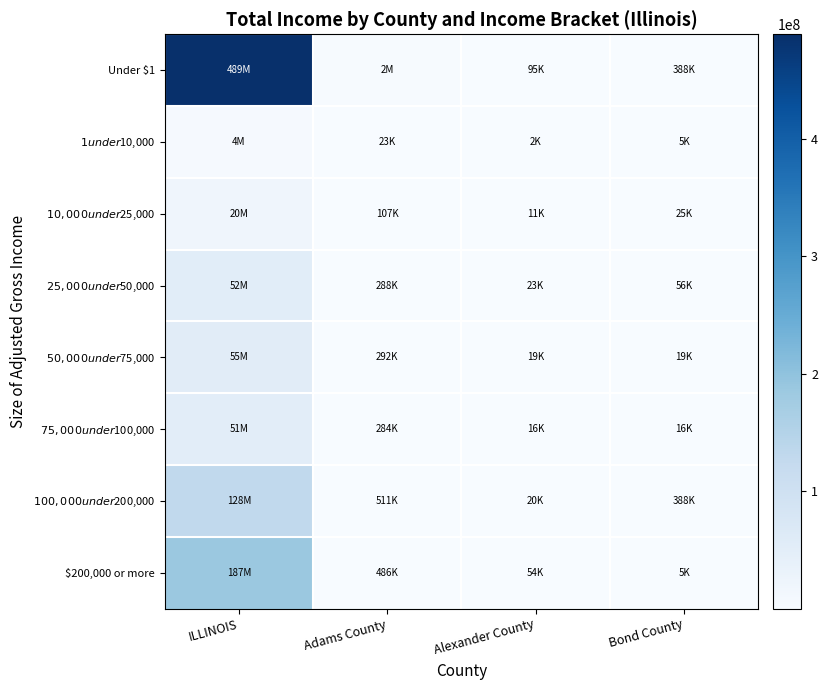

Which series has the largest total across all categories?

Under $1